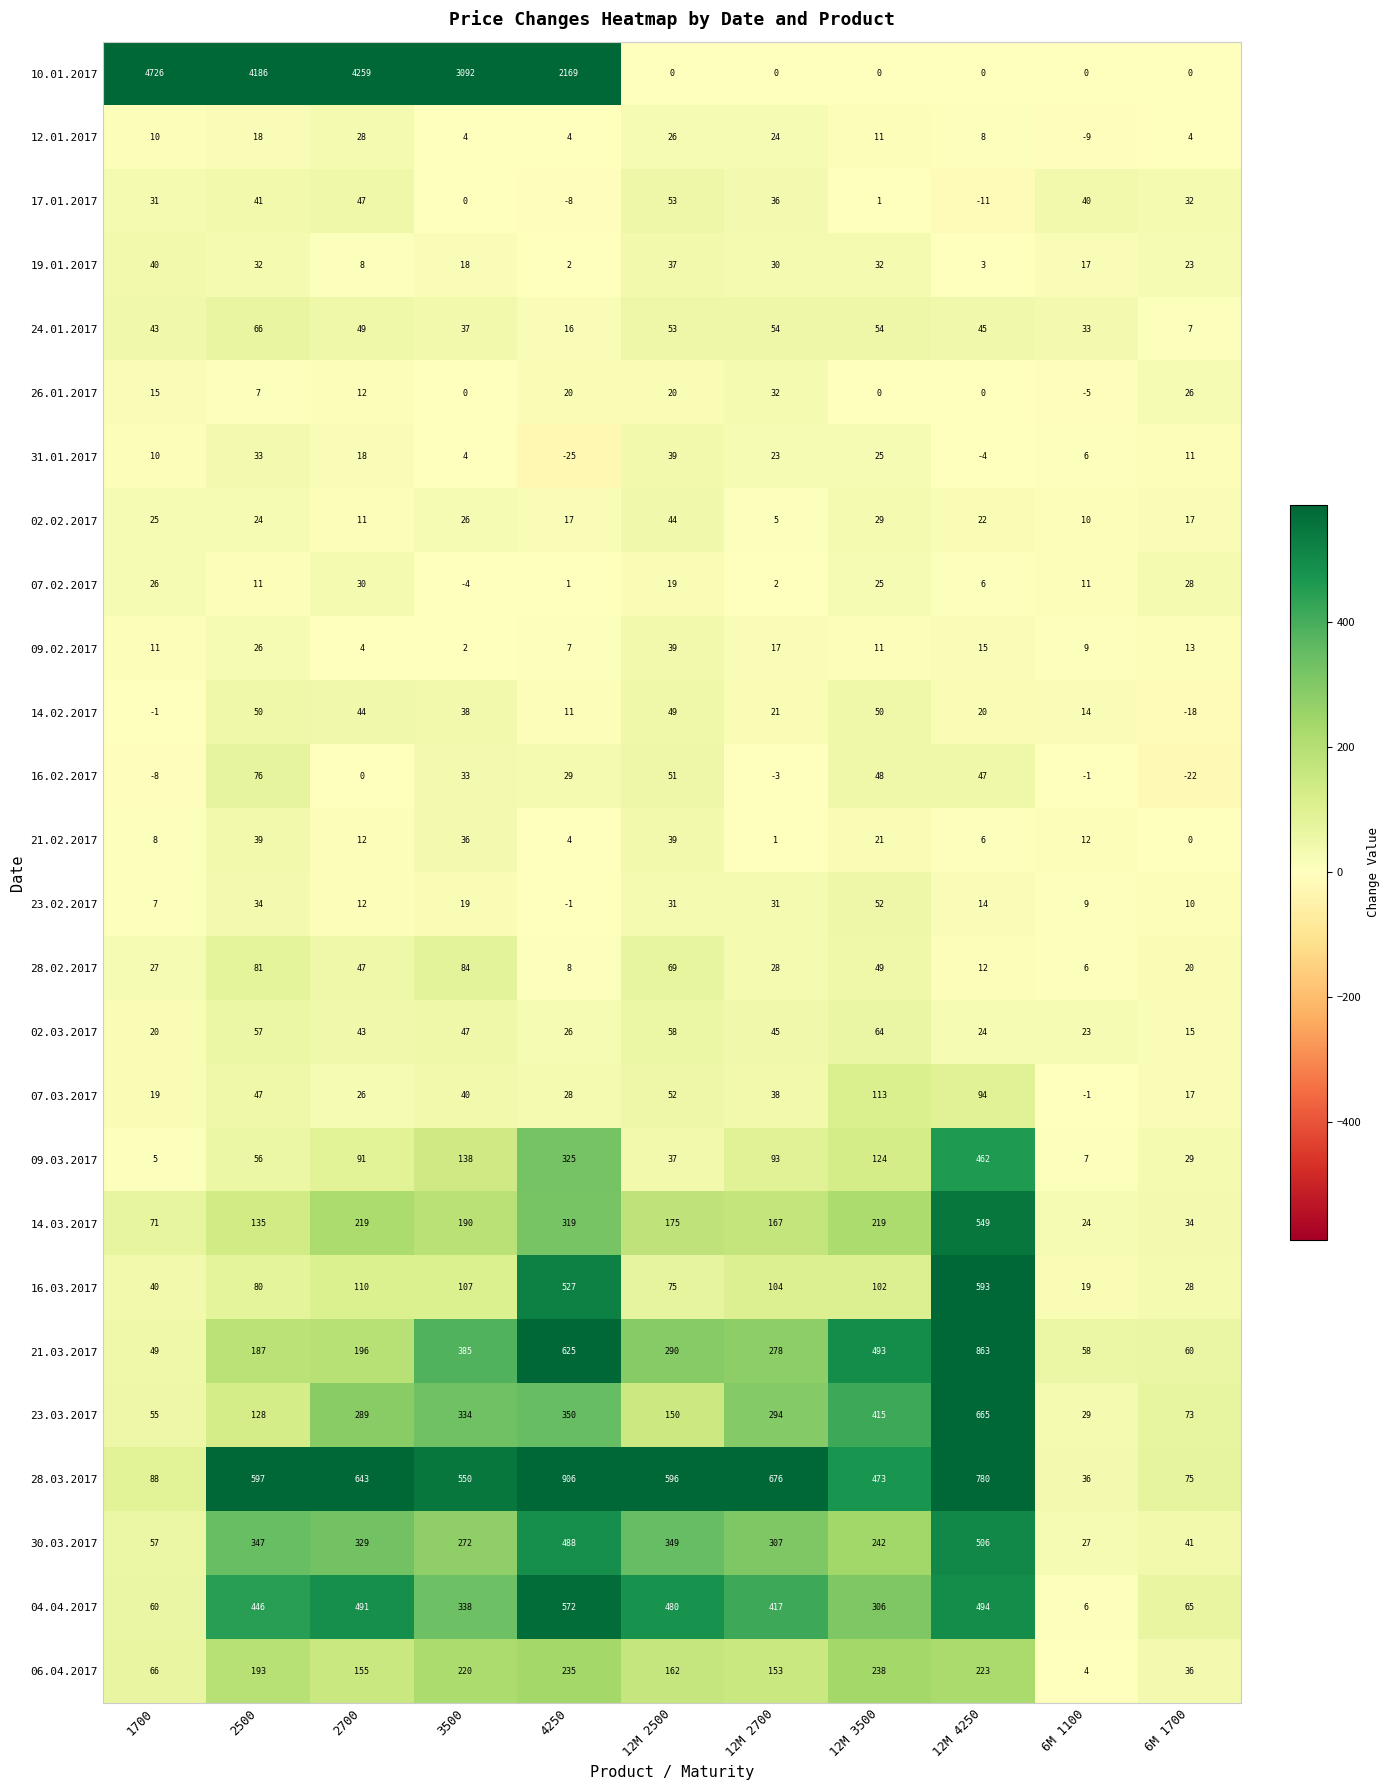

Which series has the largest range (max minus min)?

10.01.2017